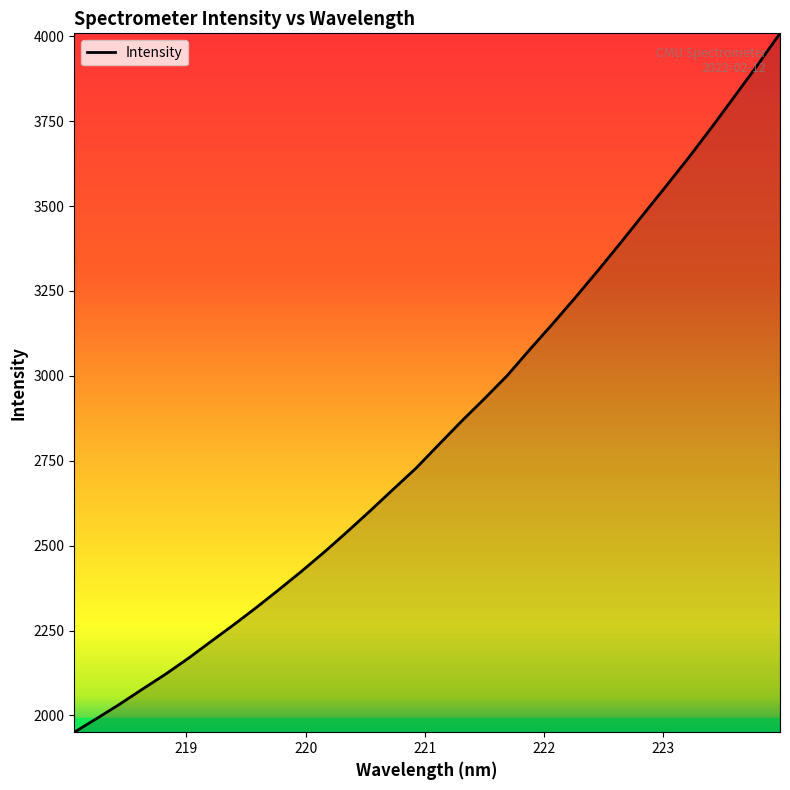

What is the maximum value shown in the chart?

4008.9